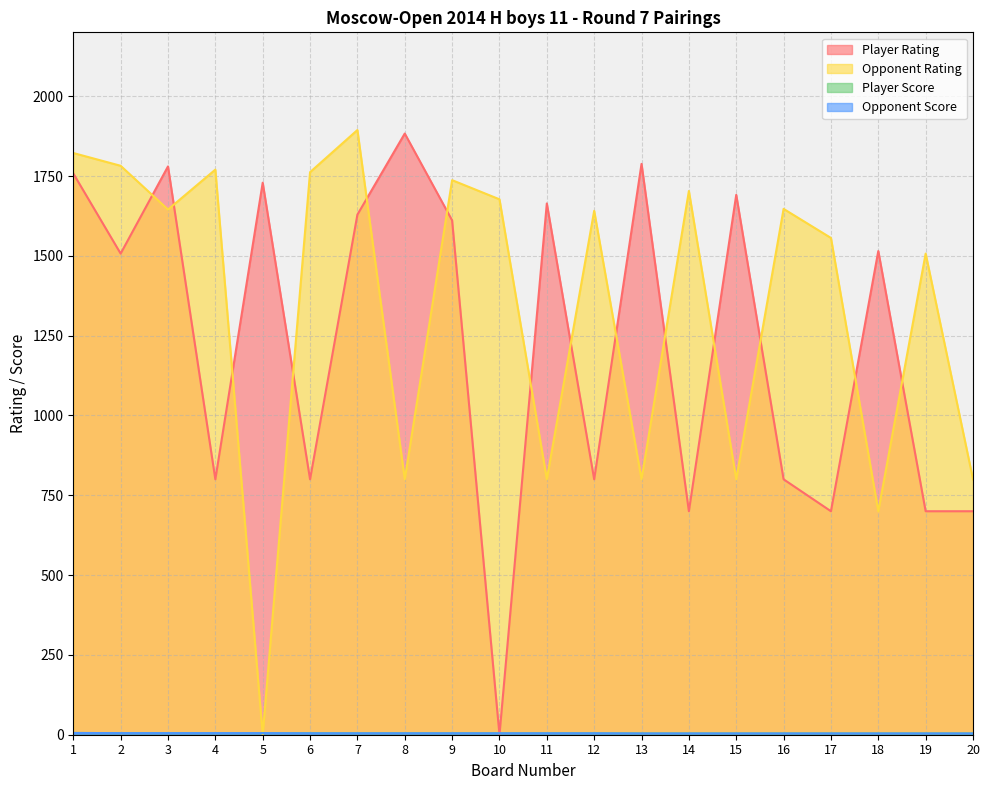

True or false: Opponent Score and Player Score cross at least once.

False